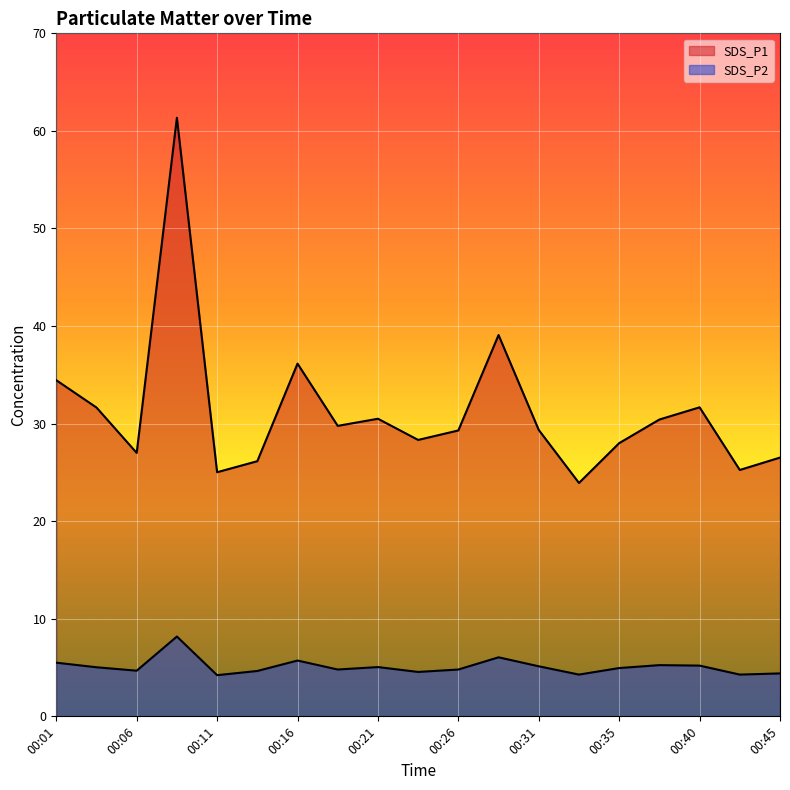

True or false: SDS_P2 has a value of 8.2 at 00:09.

True